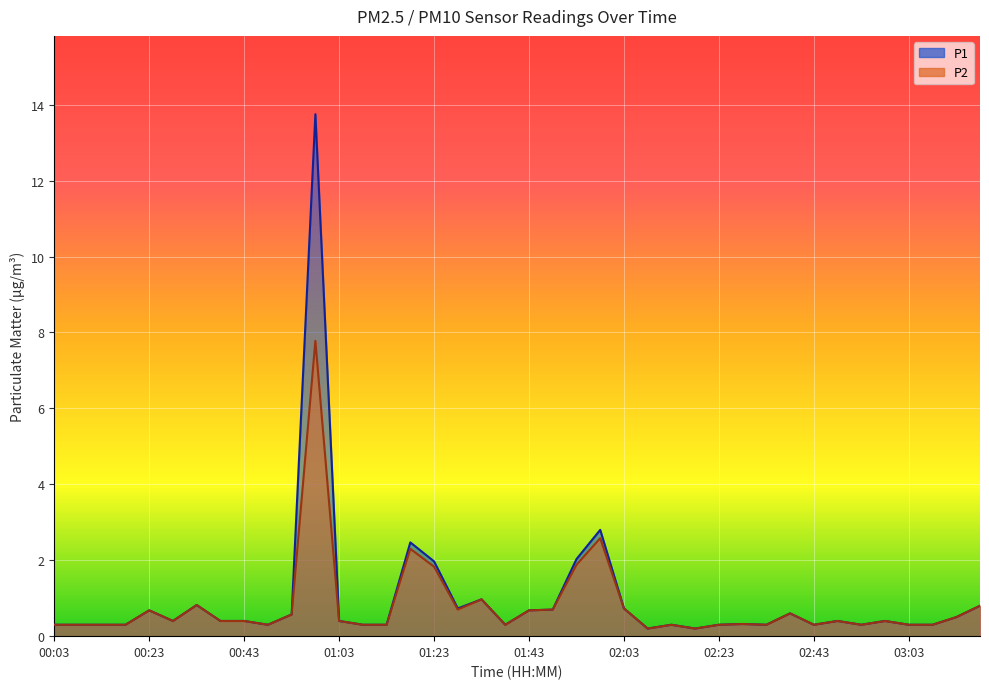

How many categories are shown in the chart?

40